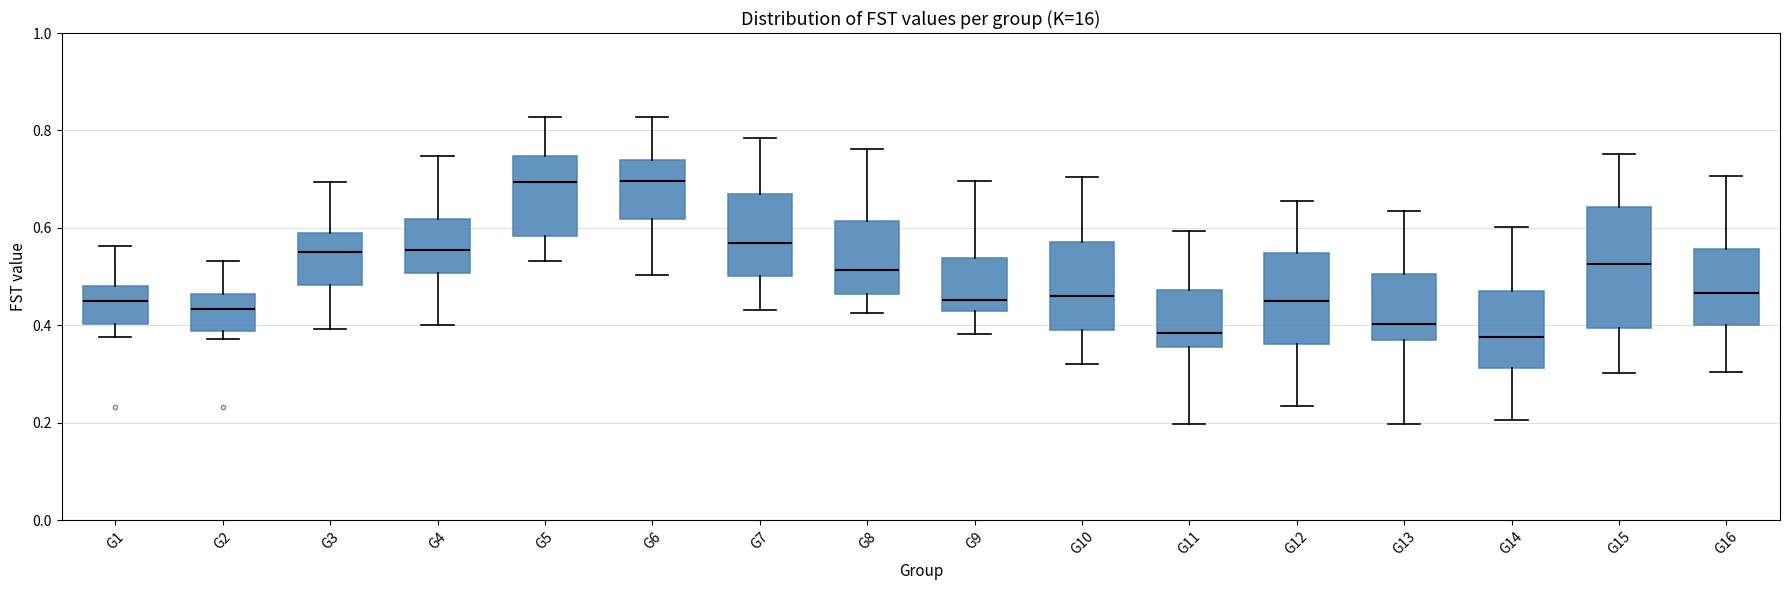

Reading left to right, transcribe this box plot: for each box, give where its median line is, the range the box spans, and where its two whiskers end, as read against the y-axis. The values are not printed on the chart, so give them approximately, as read against the axis.

G1: median 0.46, box 0.40 to 0.48, whiskers 0.38 to 0.56
G2: median 0.44, box 0.38 to 0.46, whiskers 0.38 (just below the box's lower edge) to 0.54
G3: median 0.56, box 0.48 to 0.58, whiskers 0.40 to 0.70
G4: median 0.56, box 0.50 to 0.62, whiskers 0.40 to 0.74
G5: median 0.70, box 0.58 to 0.74, whiskers 0.54 to 0.82
G6: median 0.70, box 0.62 to 0.74, whiskers 0.50 to 0.82
G7: median 0.56, box 0.50 to 0.66, whiskers 0.44 to 0.78
G8: median 0.52, box 0.46 to 0.62, whiskers 0.42 to 0.76
G9: median 0.46, box 0.42 to 0.54, whiskers 0.38 to 0.70
G10: median 0.46, box 0.40 to 0.58, whiskers 0.32 to 0.70
G11: median 0.38, box 0.36 to 0.48, whiskers 0.20 to 0.60
G12: median 0.46, box 0.36 to 0.54, whiskers 0.24 to 0.66
G13: median 0.40, box 0.36 to 0.50, whiskers 0.20 to 0.64
G14: median 0.38, box 0.32 to 0.48, whiskers 0.20 to 0.60
G15: median 0.52, box 0.40 to 0.64, whiskers 0.30 to 0.76
G16: median 0.46, box 0.40 to 0.56, whiskers 0.30 to 0.70